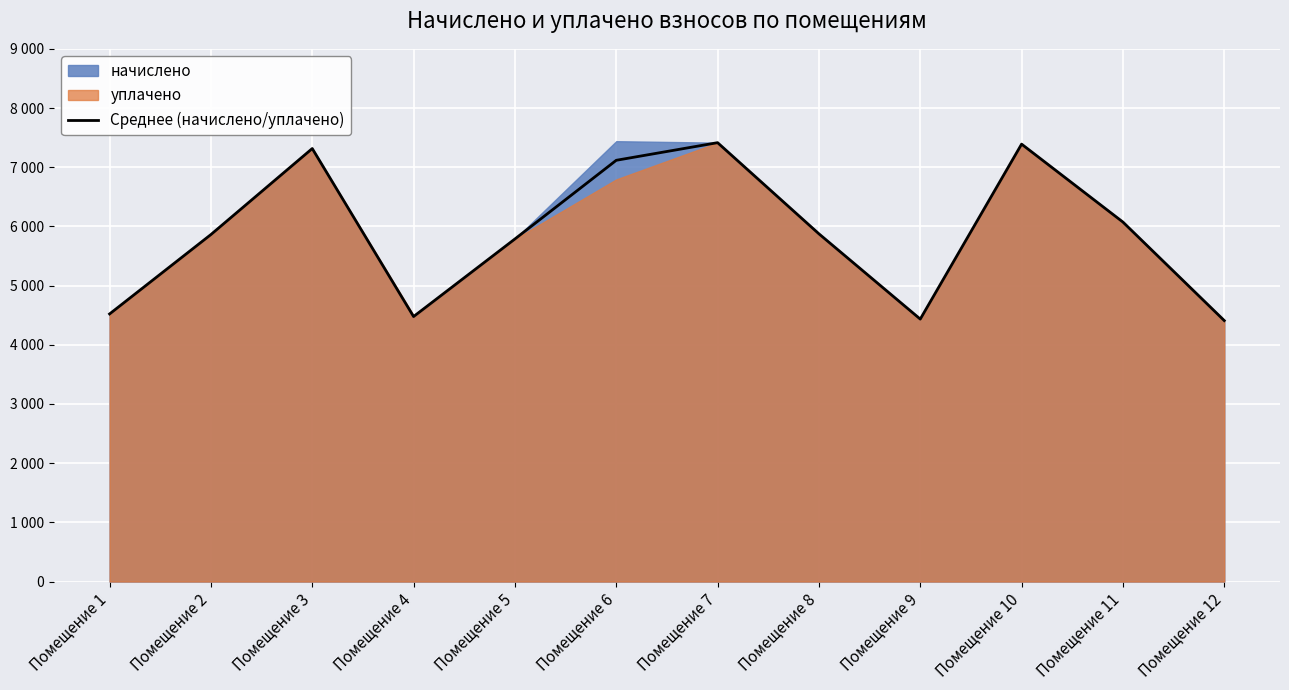

What is the greatest value displayed?

7414.7